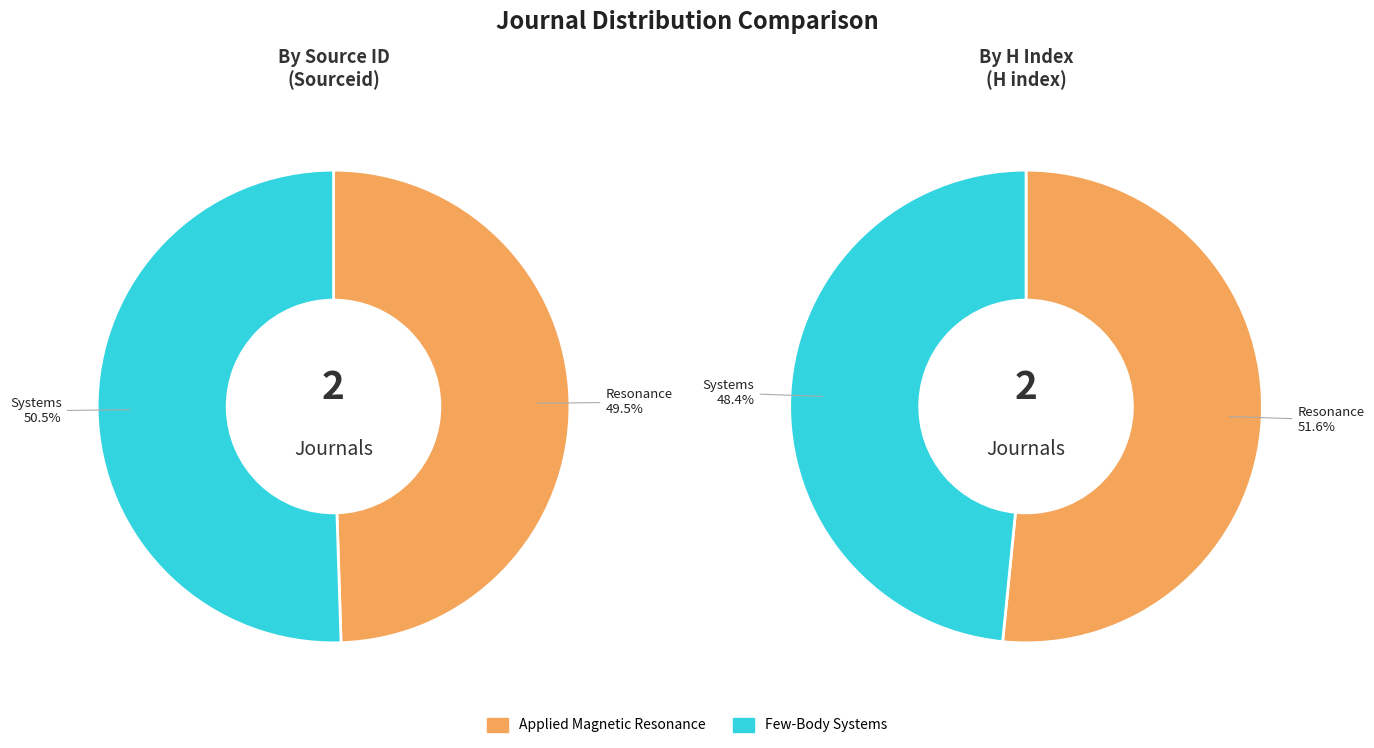

Combined, do Applied Magnetic Resonance and Few-Body Systems account for over 50%?

Yes